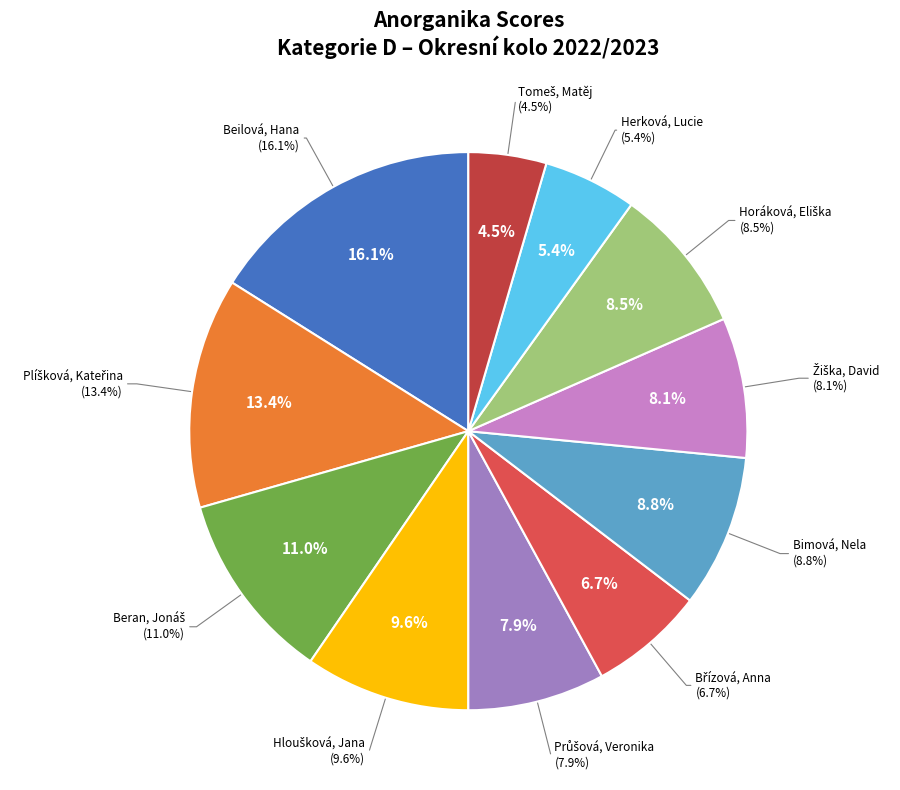

Count the number of slices in the pie.

11